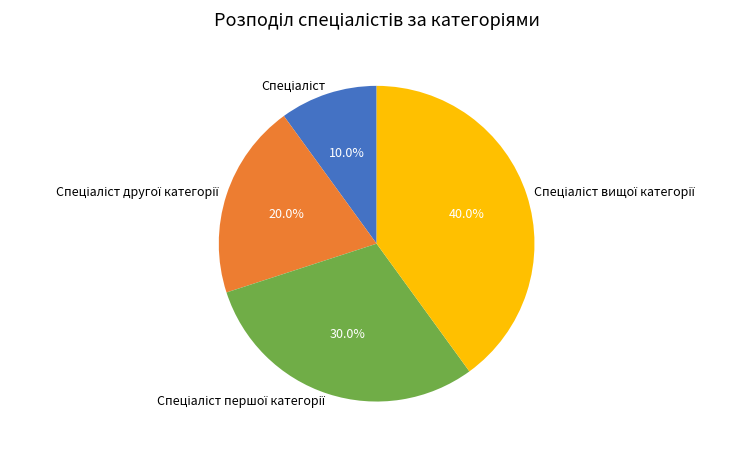

Is there a majority slice in this chart?

No